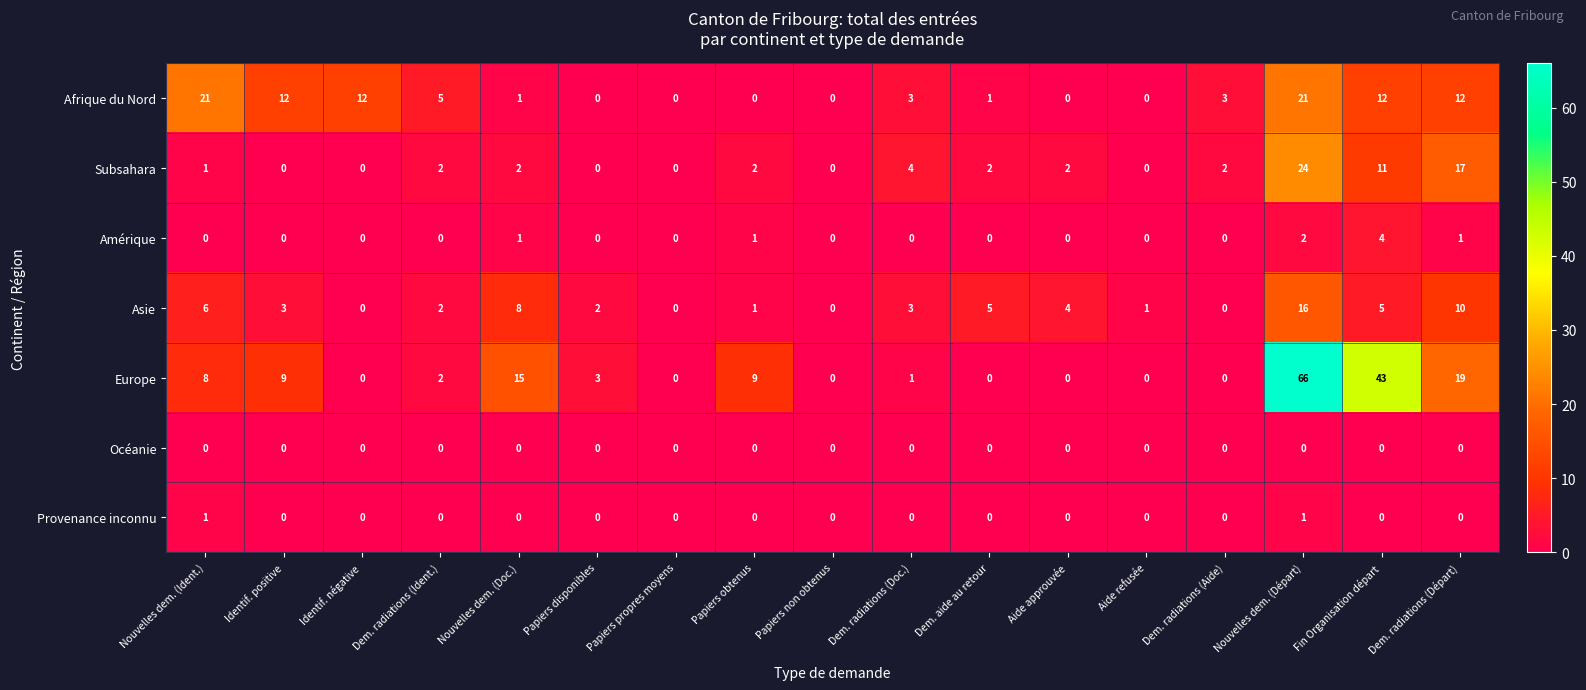

What is the greatest value displayed?

66